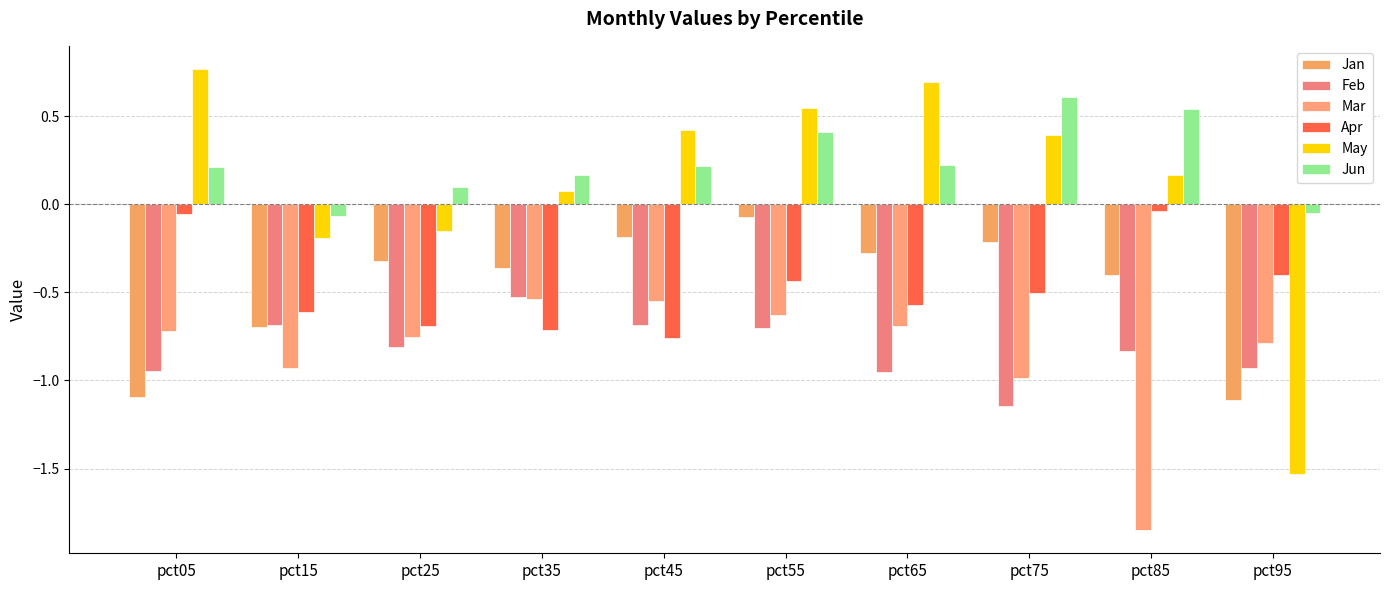

Does the chart contain stacked bars?

No